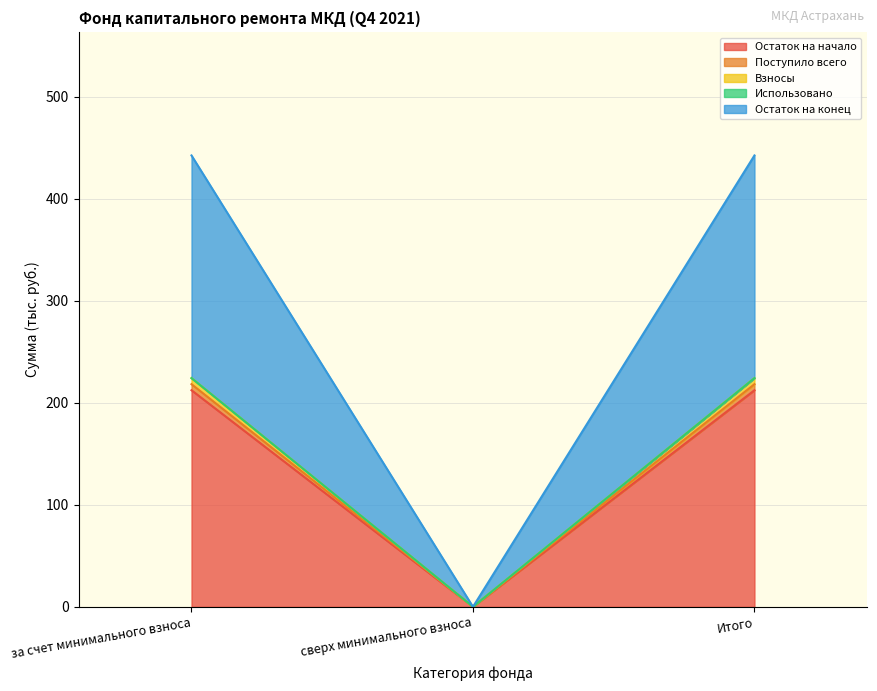

What is the approximate value of Остаток на начало at Итого?

212.4